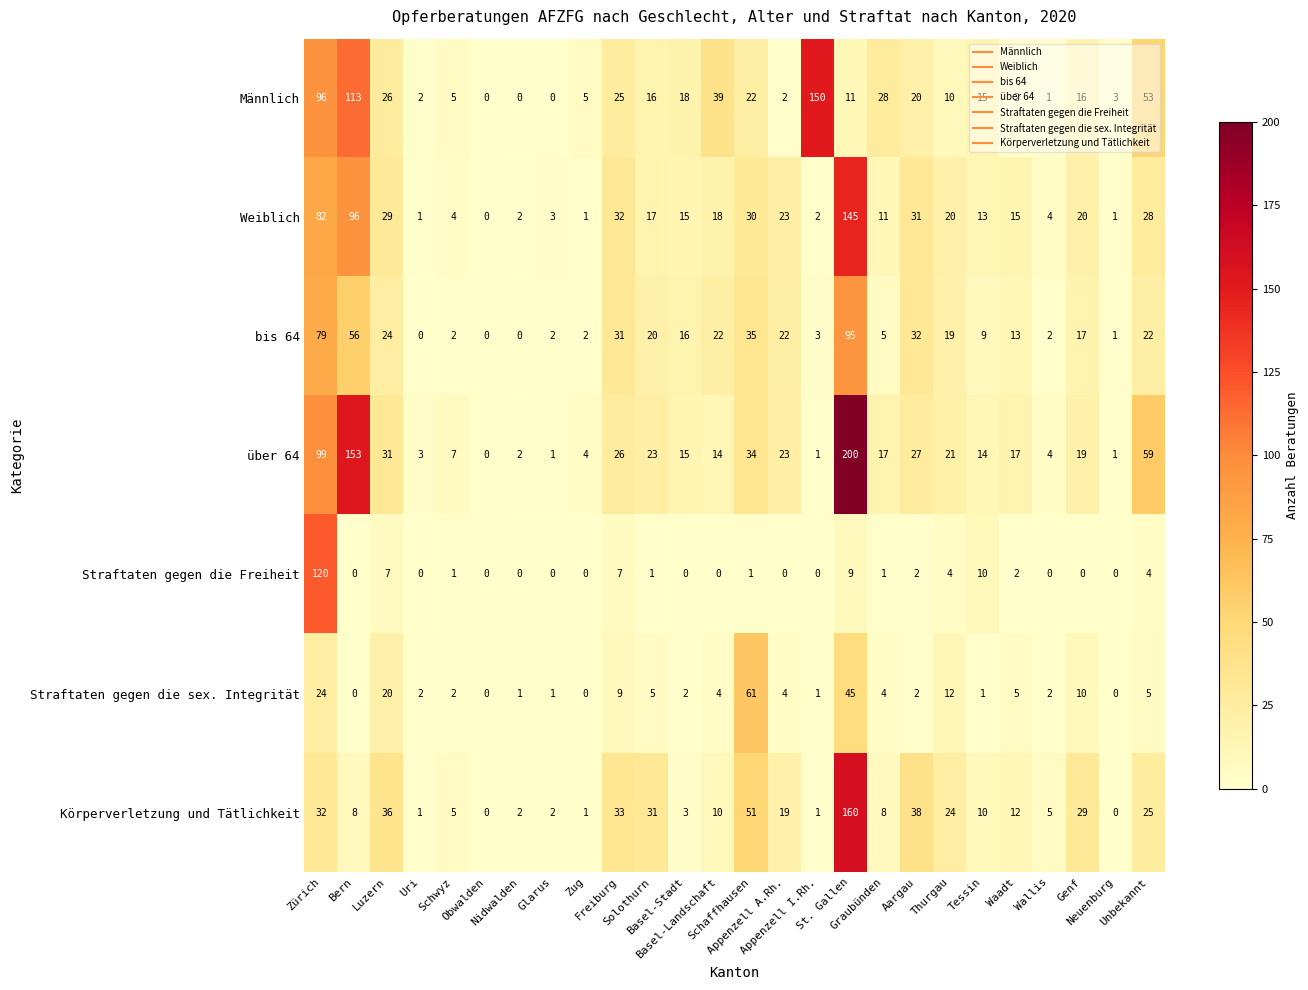

What is the maximum value shown in the chart?

200